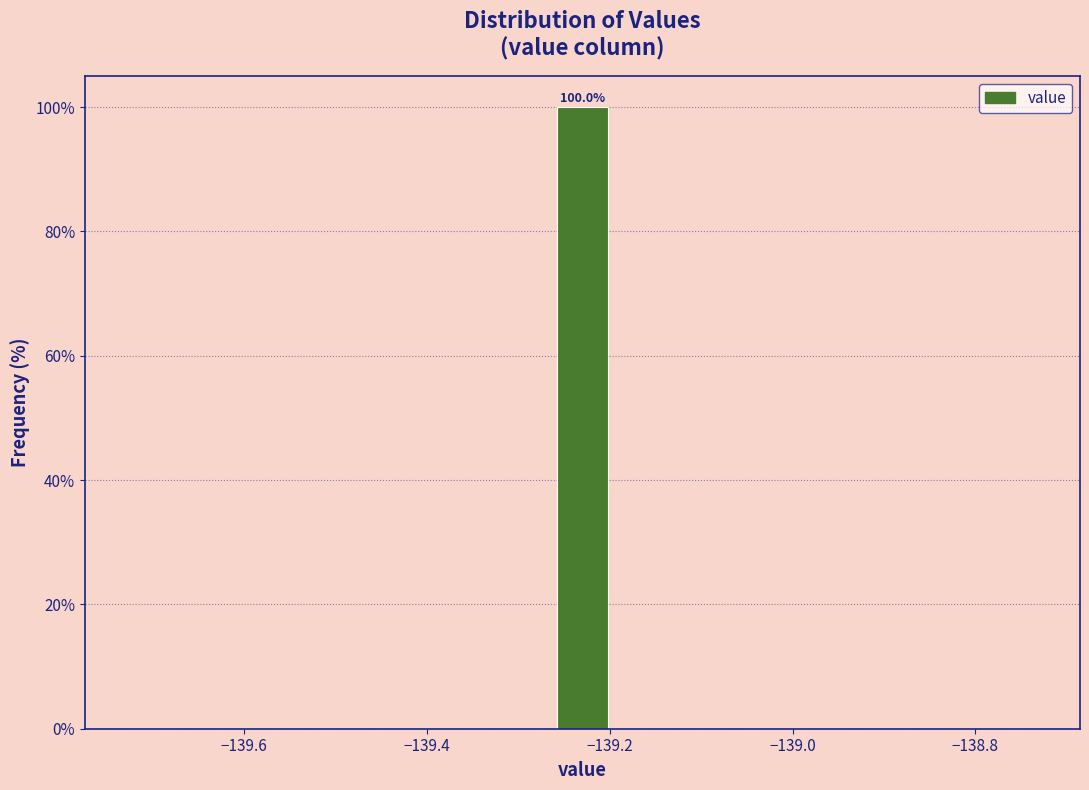

Read against the x-axis, roughly where is the centre of the tallest bar?

-139.22